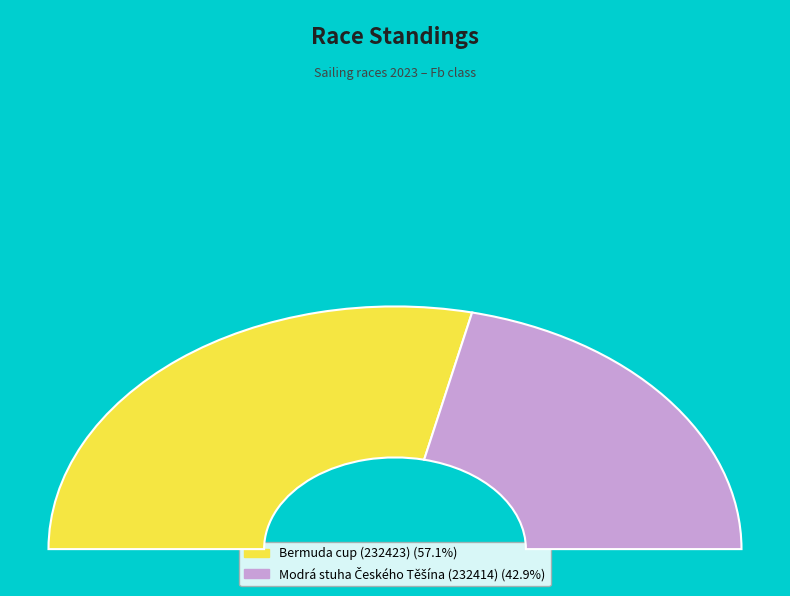

Combined, what portion of the pie is Modrá stuha Českého Těšína (232414) and Bermuda cup (232423)?

100.0%